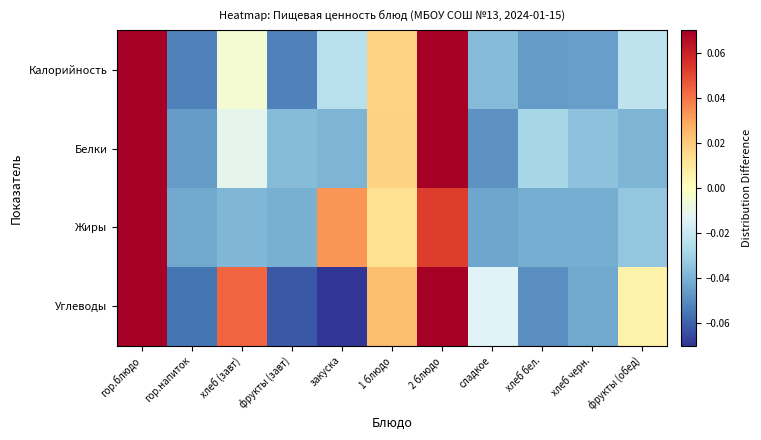

At which category does the chart reach its peak across all series?

гор.блюдо